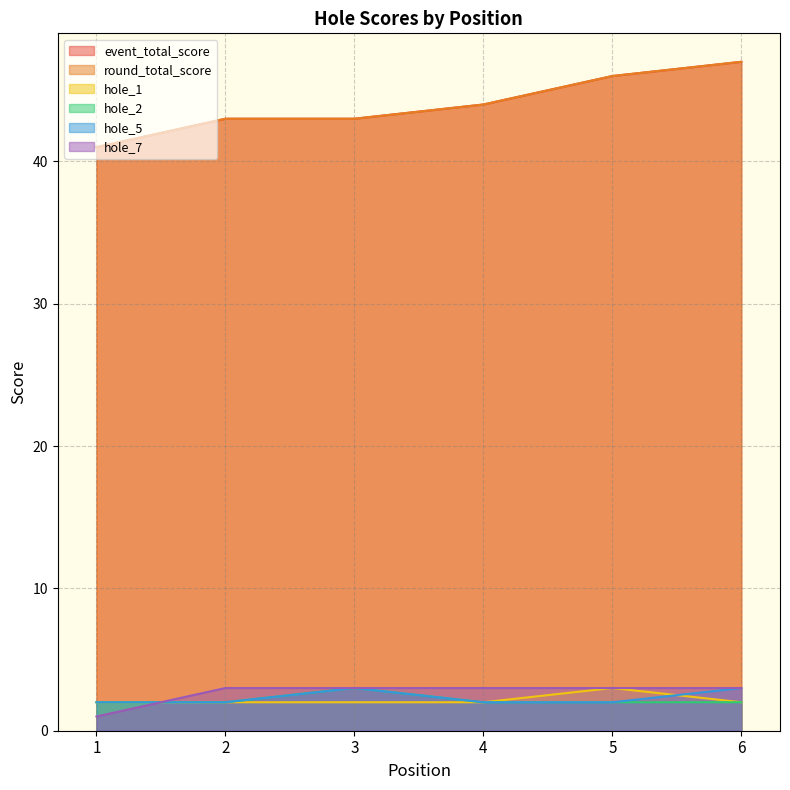

What are all the series names shown in the legend?

event_total_score, round_total_score, hole_1, hole_2, hole_5, hole_7